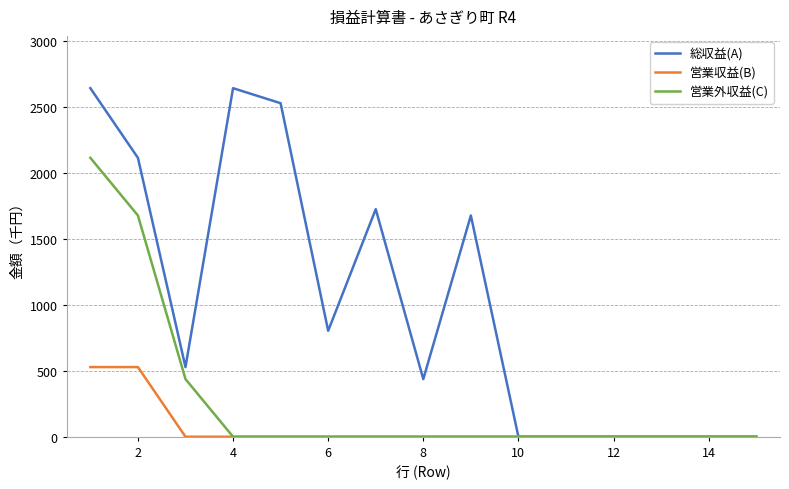

How many lines are shown in the chart?

3